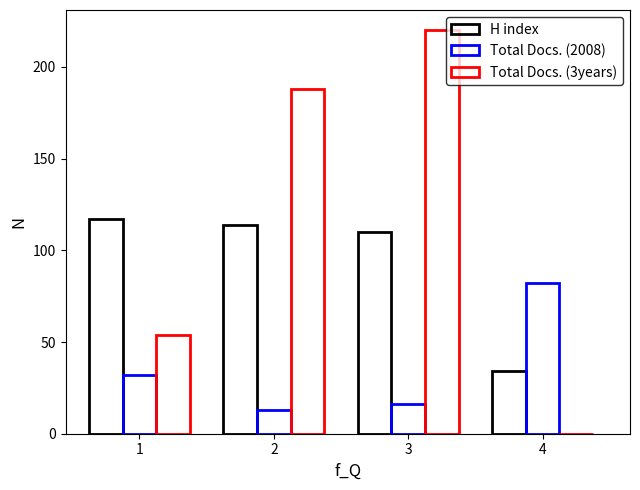

Which series has the widest spread of values?

Total Docs. (3years)